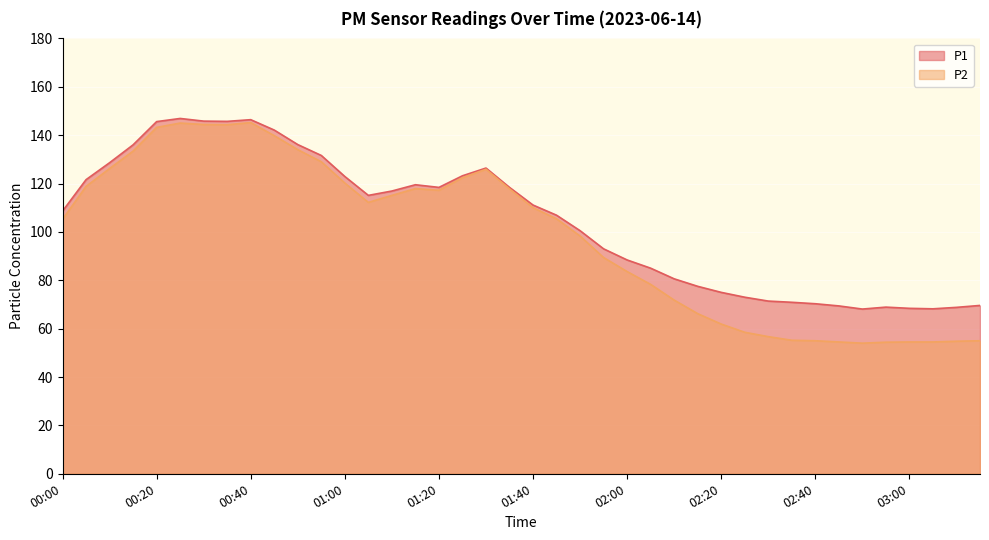

What is the label of the 20th point from the left?

01:35